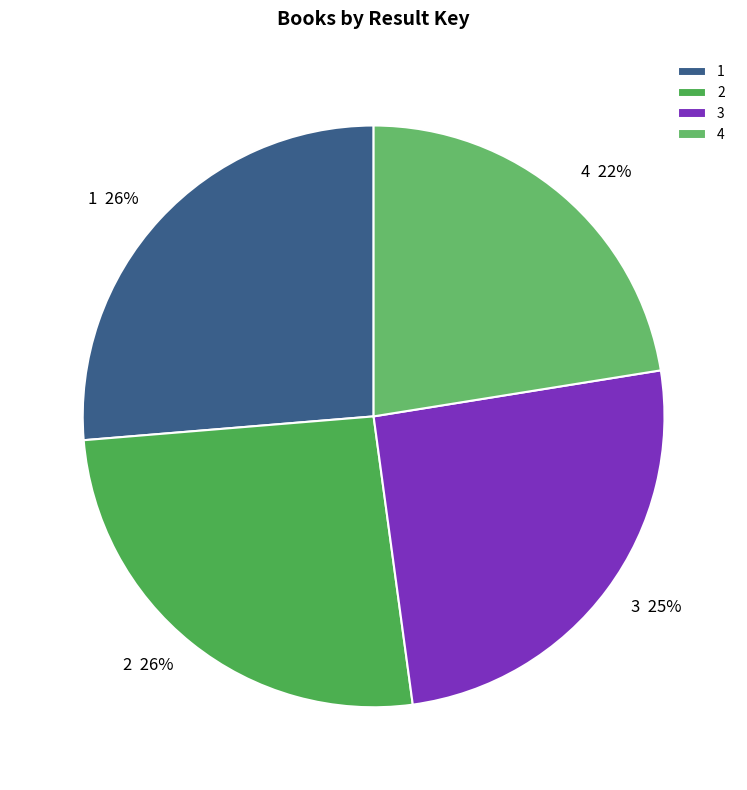

To the nearest percent, what is the difference between the 4 and 3 slice percentages?

3%